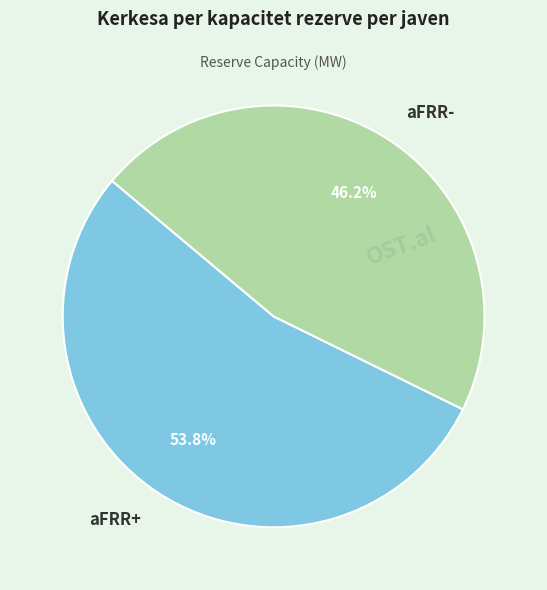

How much of the chart is everything except aFRR-?

53.8%